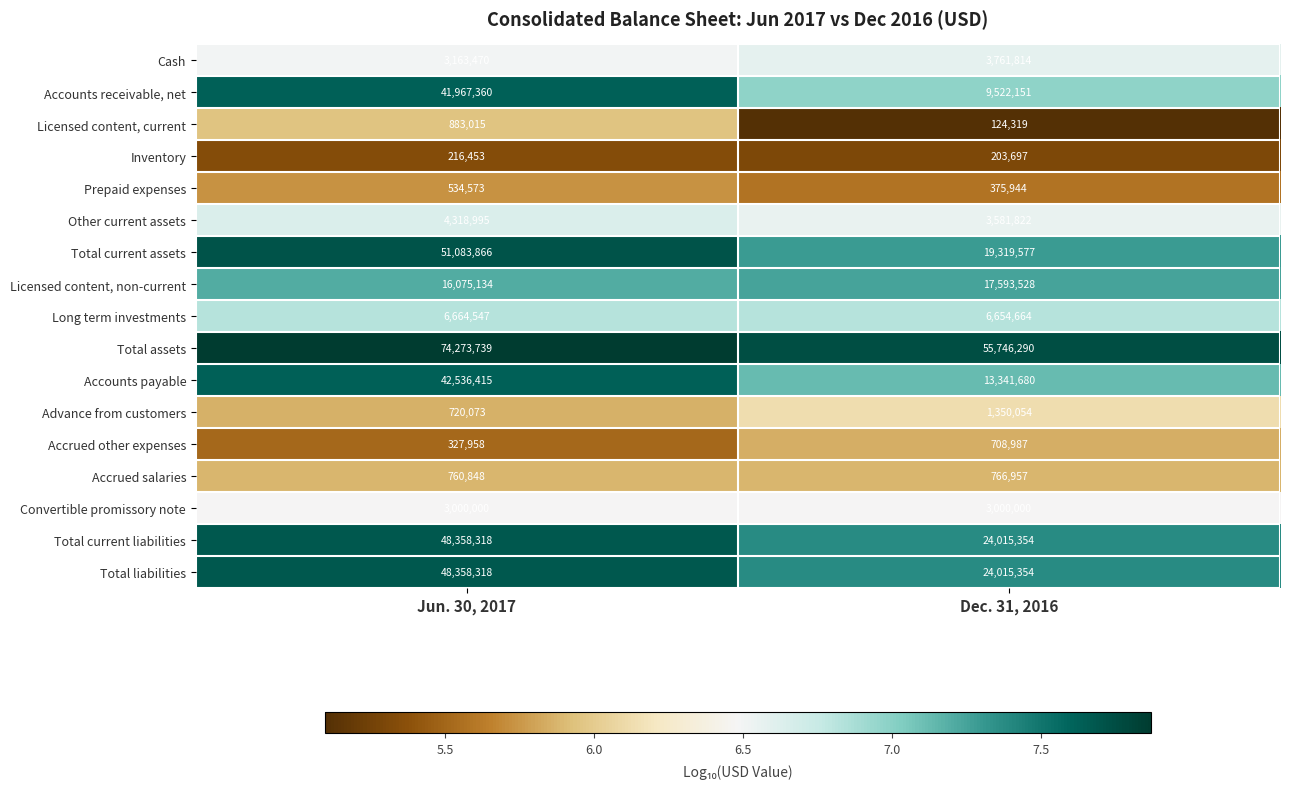

Is the value of Accrued salaries at Jun. 30, 2017 greater than the value of Accounts payable at Jun. 30, 2017?

No